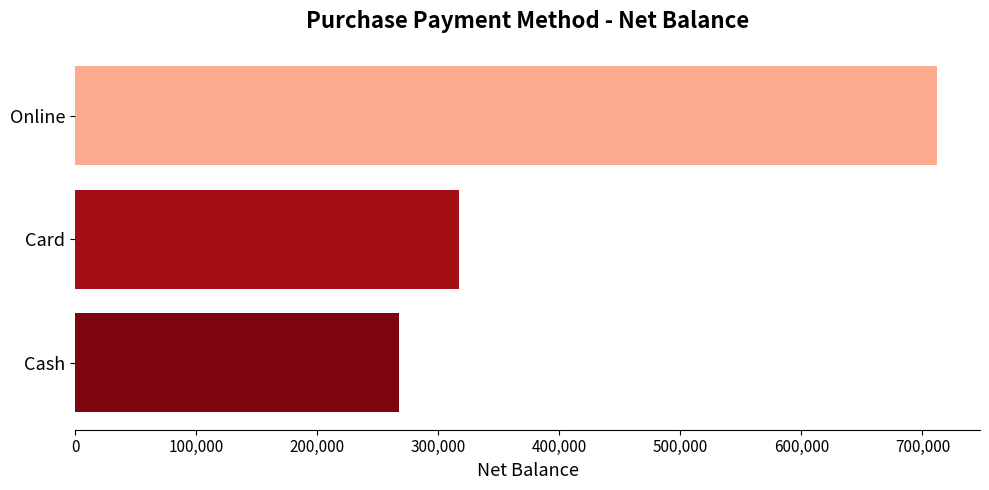

Approximately how many times larger is the value at Online compared to Card?

2.2